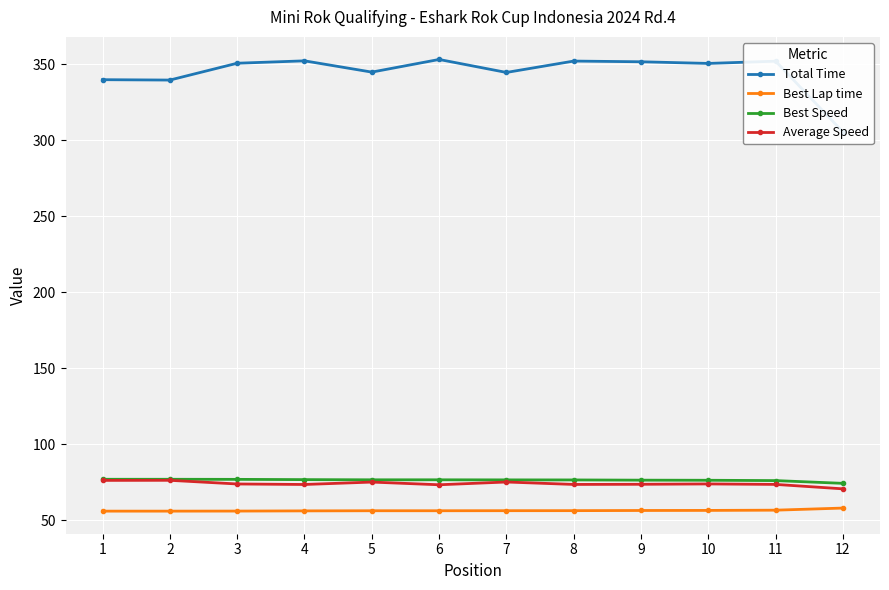

Rank the categories by Best Lap time value from highest to lowest.

12, 11, 10, 9, 8, 7, 6, 5, 4, 3, 2, 1